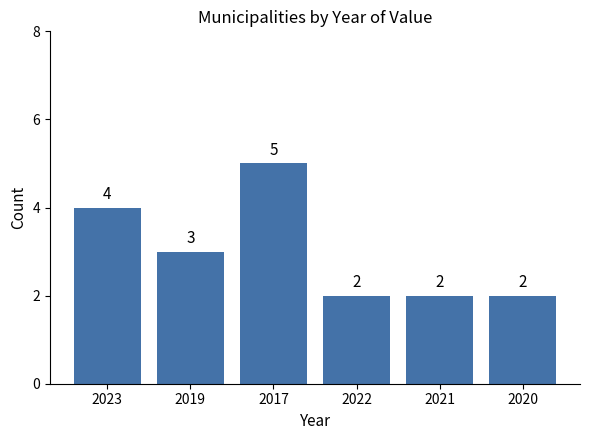

What is the value of the 4th bar from the left?

2